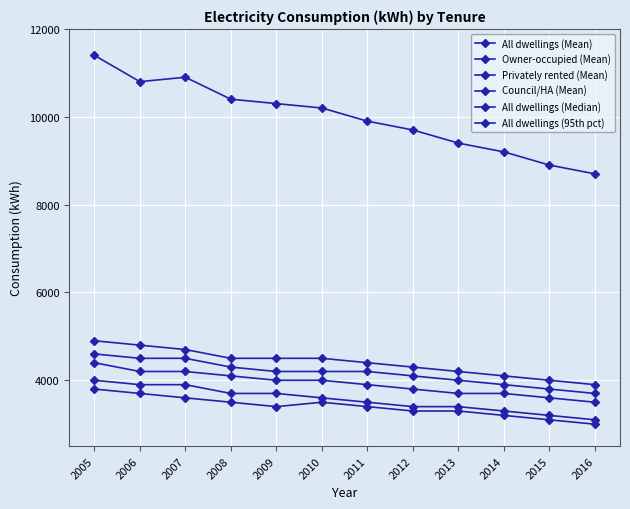

How many categories are shown in the chart?

12